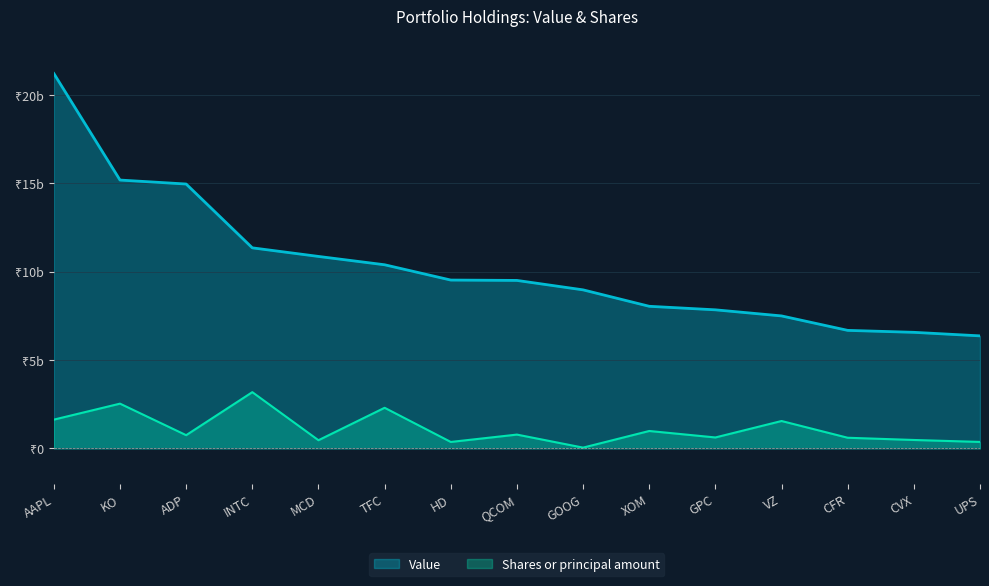

How many values in the Value series exceed 9498111000?

7